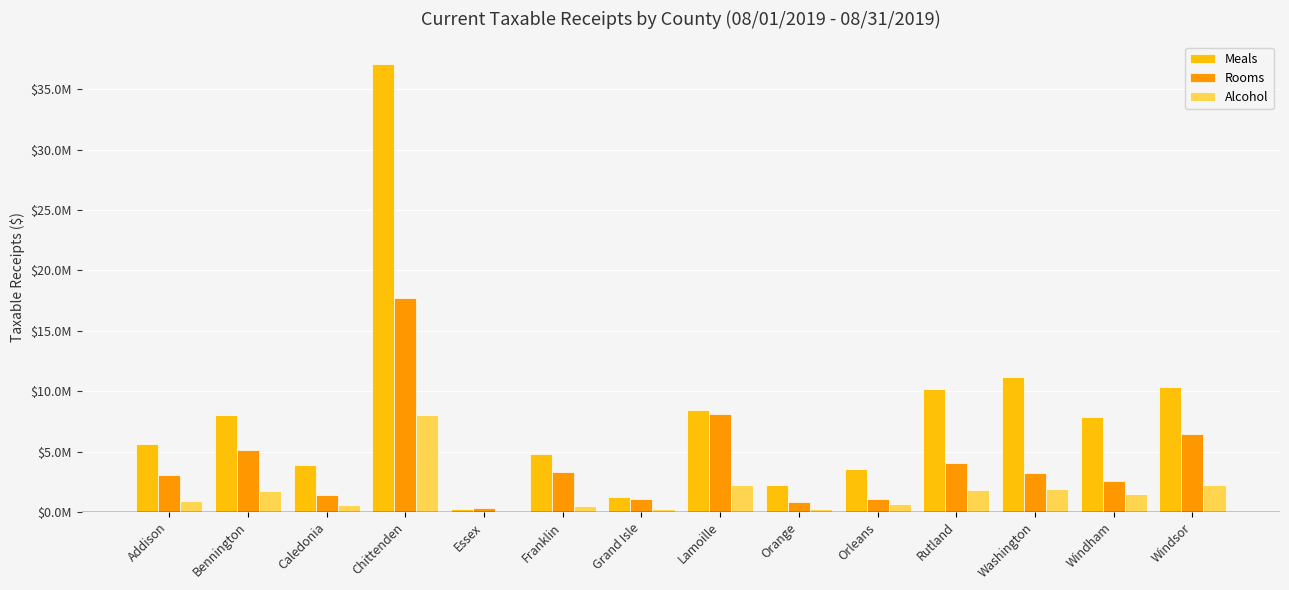

List the series in order of their overall mean, highest first.

Meals, Rooms, Alcohol